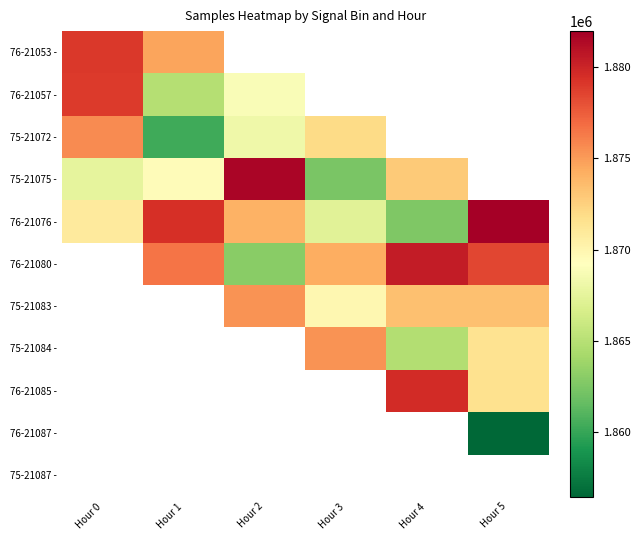

Which series has the largest total across all categories?

76-21076 -